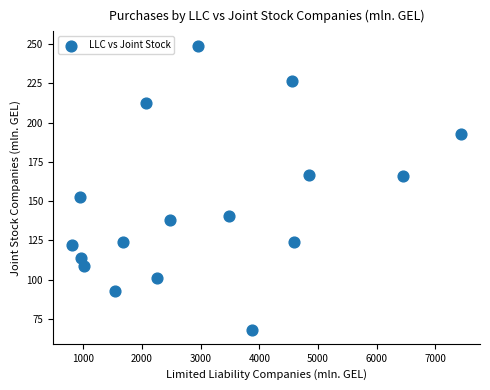

What Y value in the scatter plot is closest to 158?

152.8